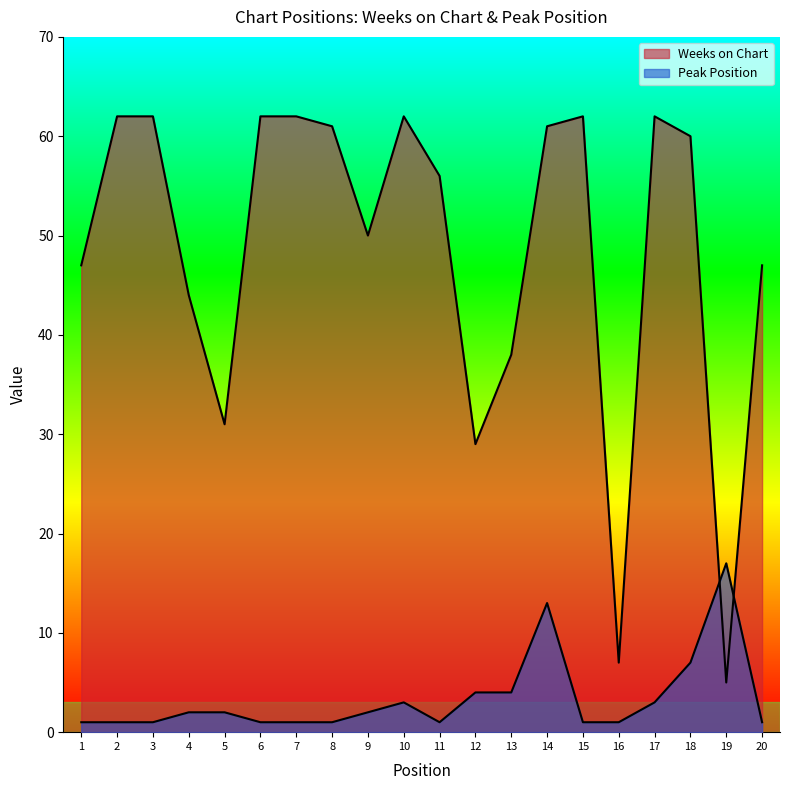

True or false: Peak Position has a value of 13 at 14.

True